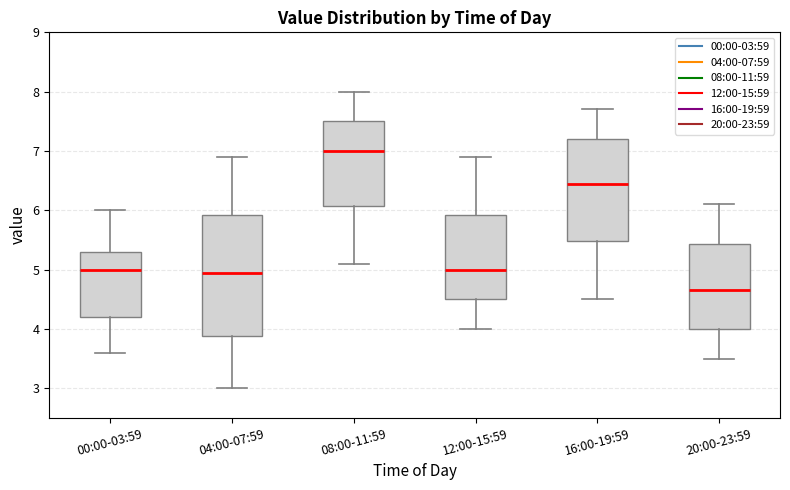

Reading left to right, transcribe this box plot: for each box, give where its median line is, the range the box spans, and where its two whiskers end, as read against the y-axis. The values are not printed on the chart, so give them approximately, as read against the axis.

00:00-03:59: median 5.0, box 4.2 to 5.3, whiskers 3.6 to 6.0
04:00-07:59: median 5.0, box 3.9 to 5.9, whiskers 3.0 to 6.9
08:00-11:59: median 7.0, box 6.1 to 7.5, whiskers 5.1 to 8.0
12:00-15:59: median 5.0, box 4.5 to 5.9, whiskers 4.0 to 6.9
16:00-19:59: median 6.5, box 5.5 to 7.2, whiskers 4.5 to 7.7
20:00-23:59: median 4.7, box 4.0 to 5.4, whiskers 3.5 to 6.1